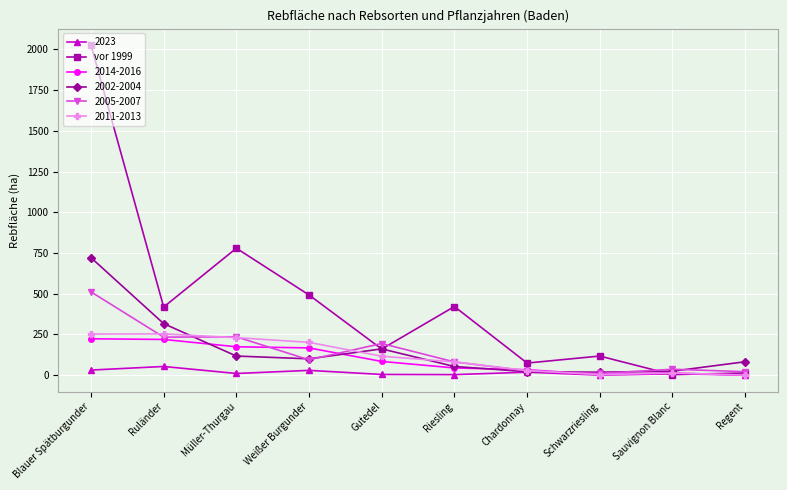

Which series has the largest range (max minus min)?

vor 1999